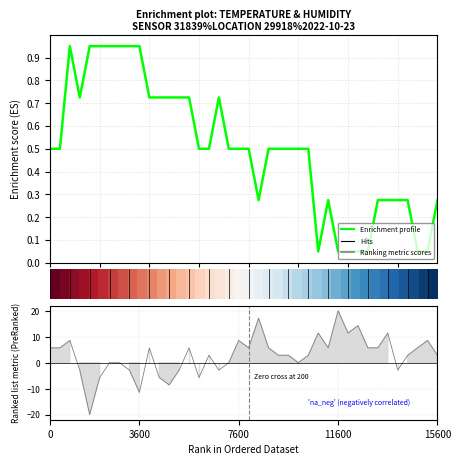

Is this an area chart (filled region under the line)?

No